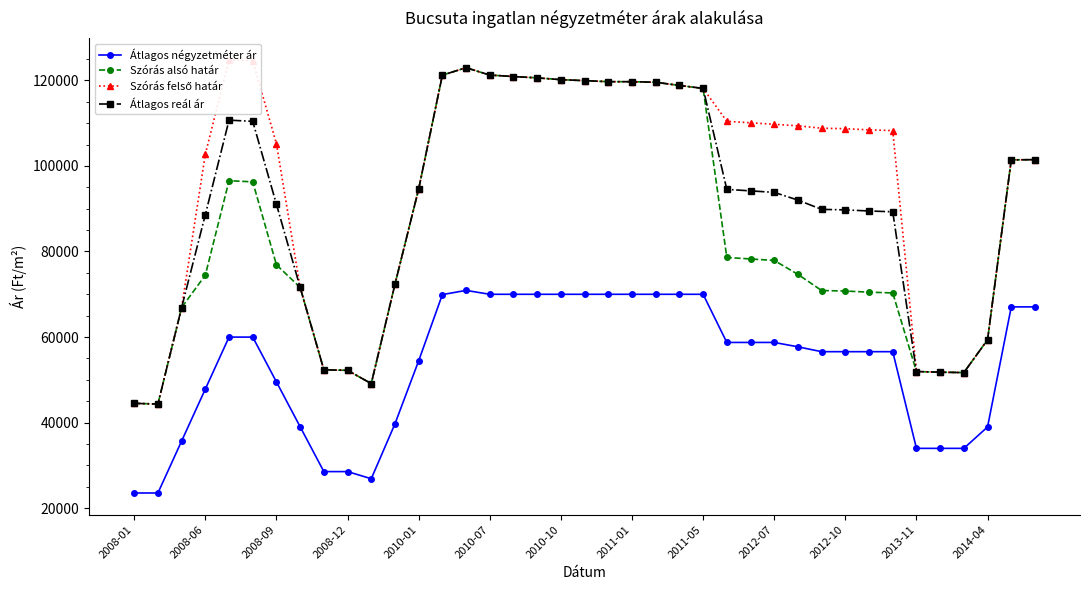

True or false: Átlagos reál ár and Szórás felső határ cross at least once.

False